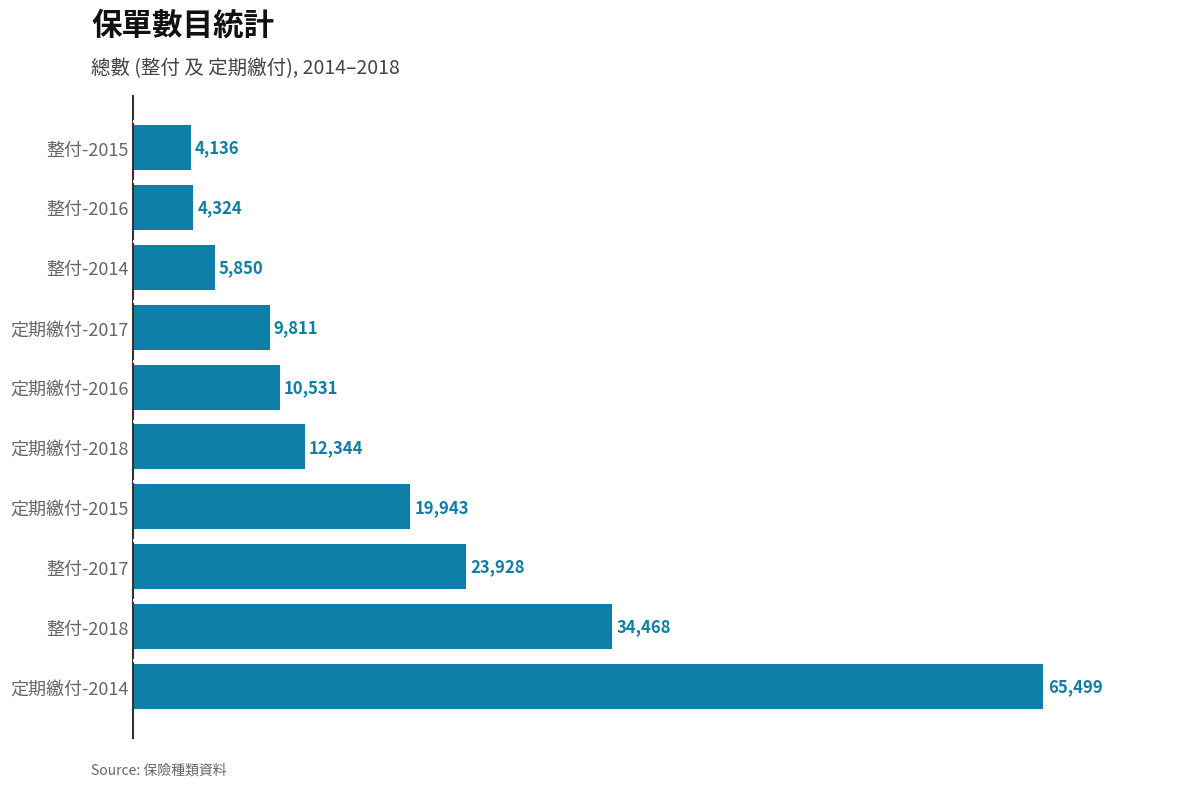

What is the ratio of the value at 定期繳付-2016 to the value at 整付-2018?

0.3